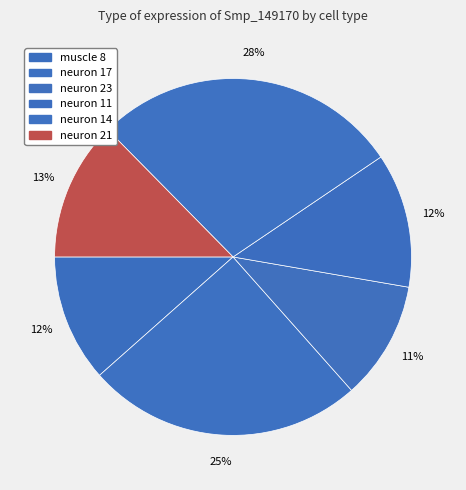

To the nearest percent, what is the average slice percentage?

17%